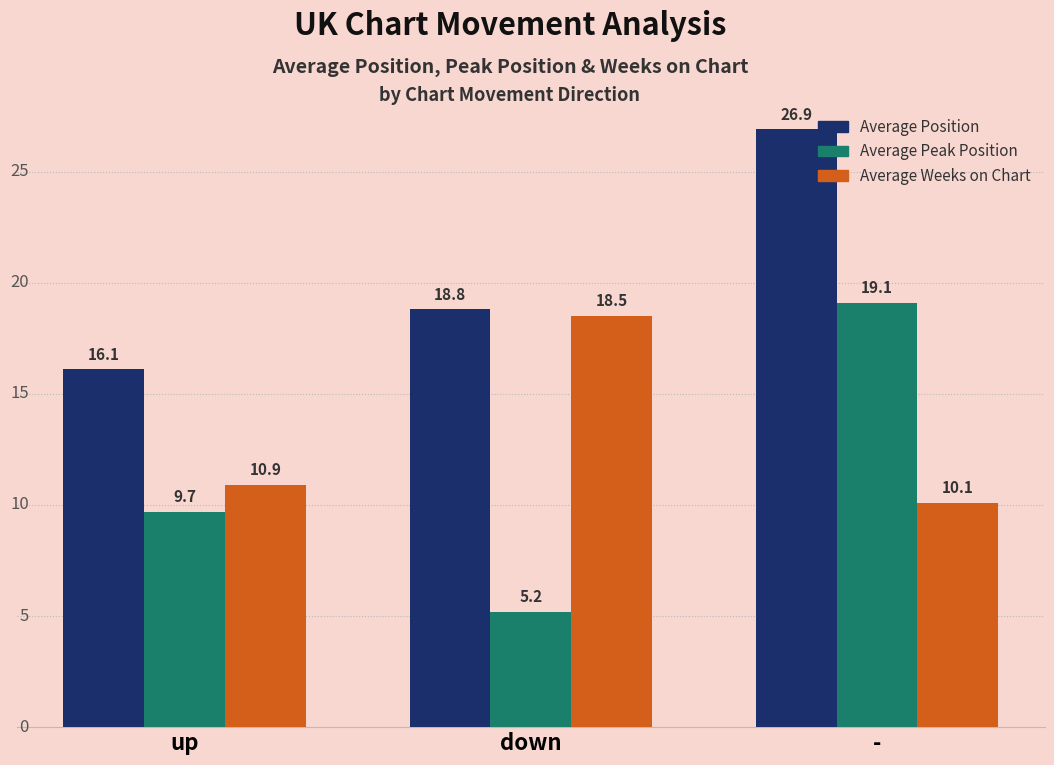

Read the Average Weeks on Chart value at down.

18.5